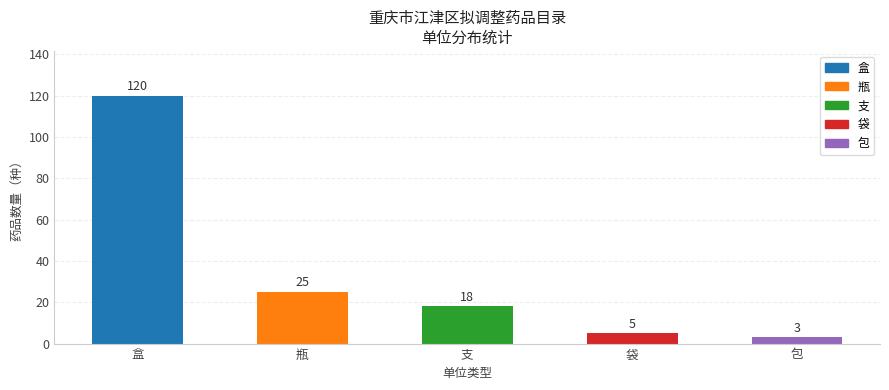

True or false: the data shows 5 at 袋.

True